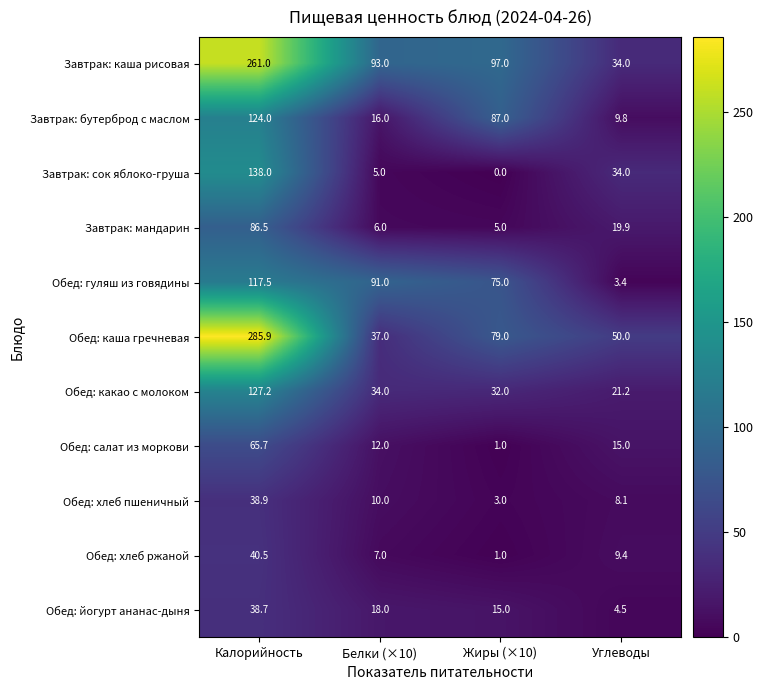

Count the number of categories in the chart.

4